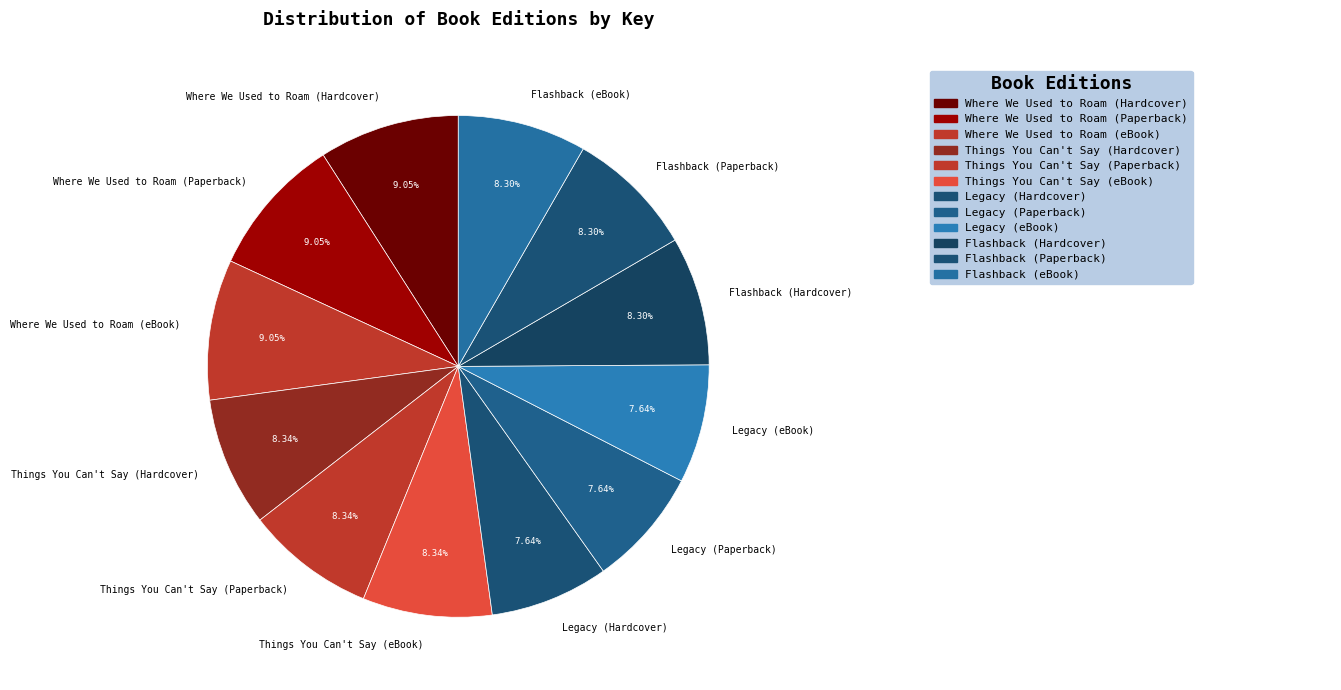

Approximately how many times larger is the value at Legacy (eBook) compared to Legacy (Paperback)?

1.0